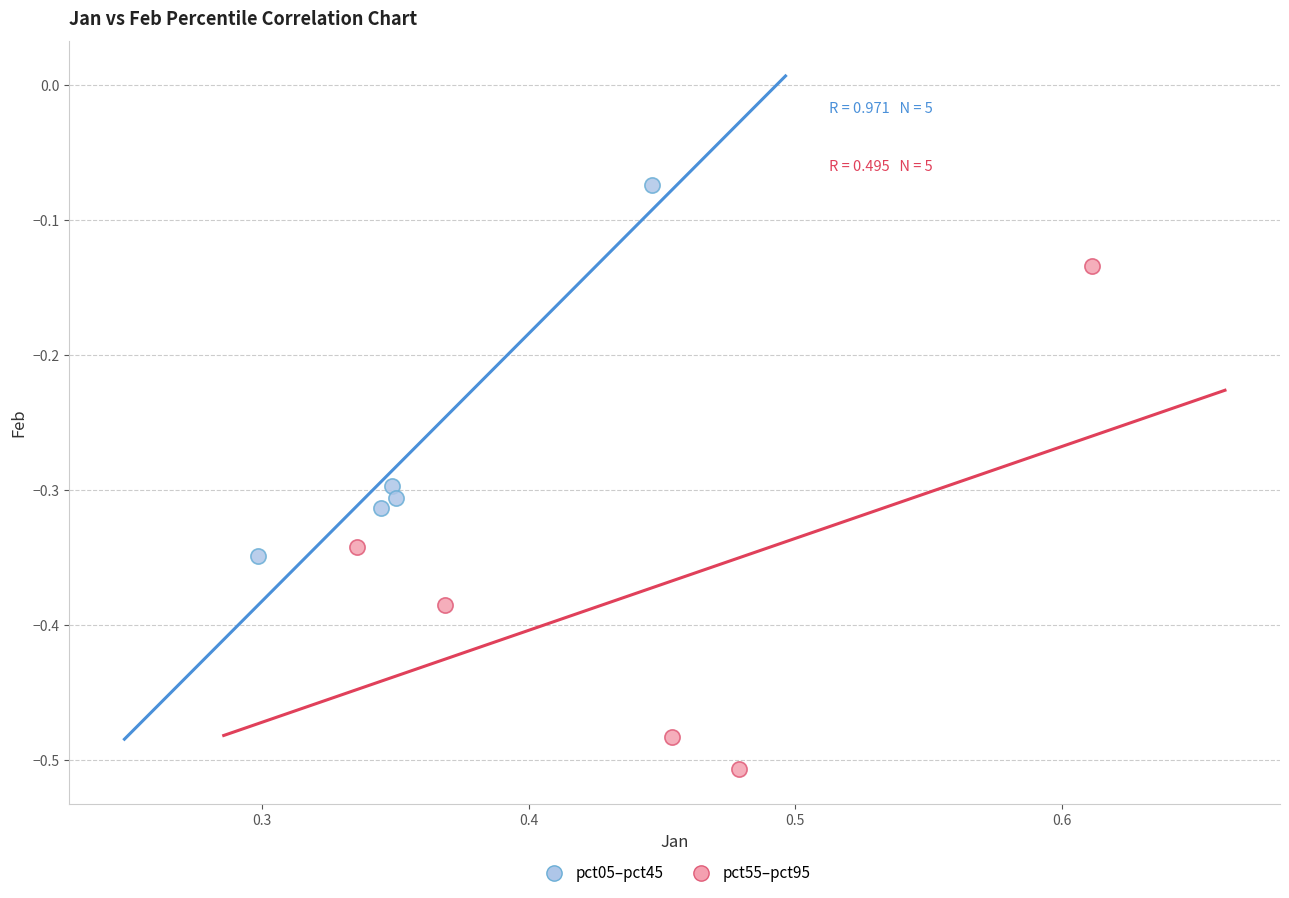

Which series contains the highest Y value?

pct05–pct45